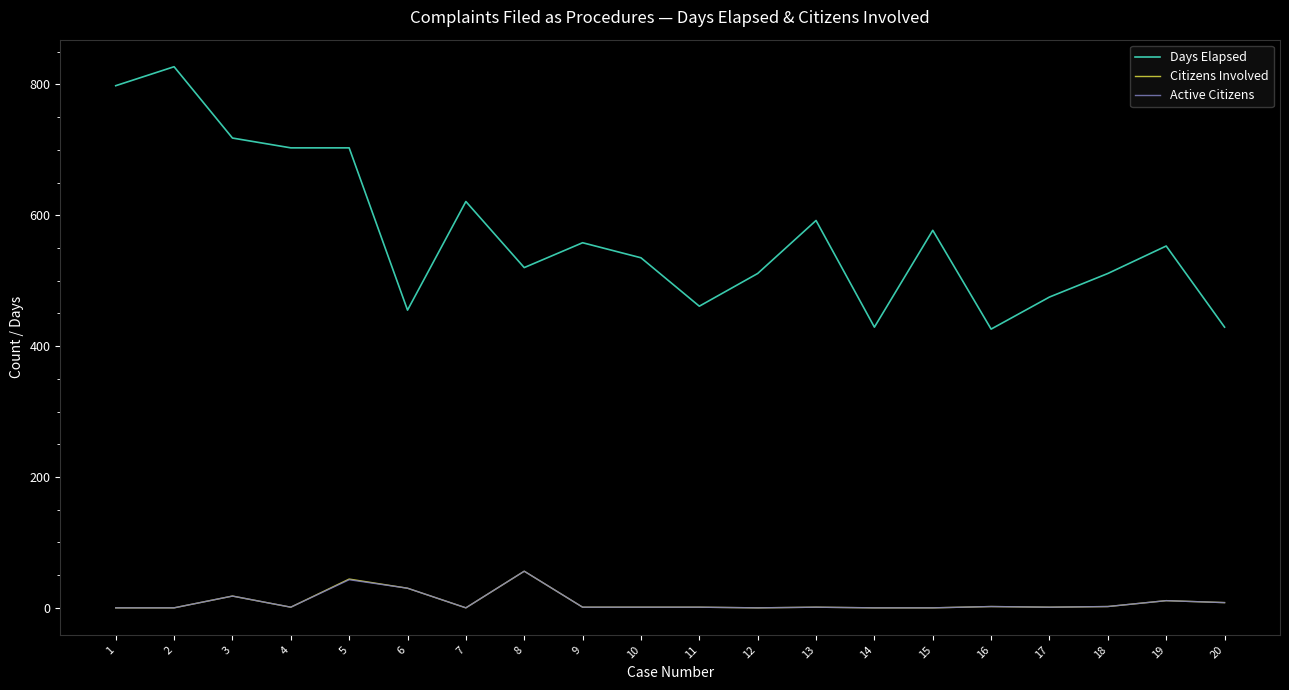

What is the maximum value for Days Elapsed?

827